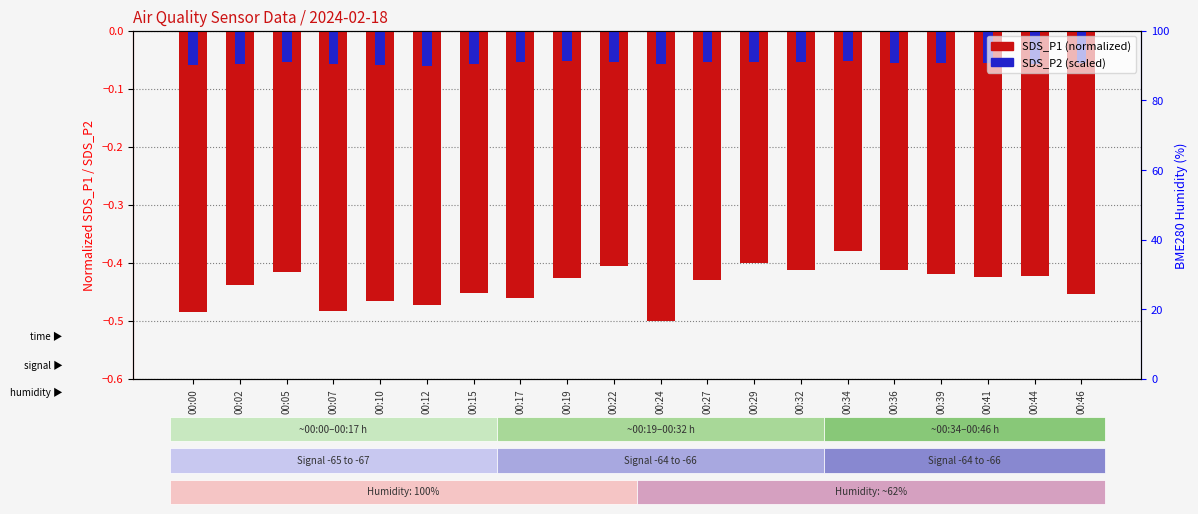

Rank the categories by SDS_P2 (scaled) value from lowest to highest.

00:12, 00:00, 00:10, 00:02, 00:07, 00:24, 00:15, 00:44, 00:46, 00:36, 00:39, 00:41, 00:27, 00:22, 00:17, 00:05, 00:29, 00:32, 00:19, 00:34